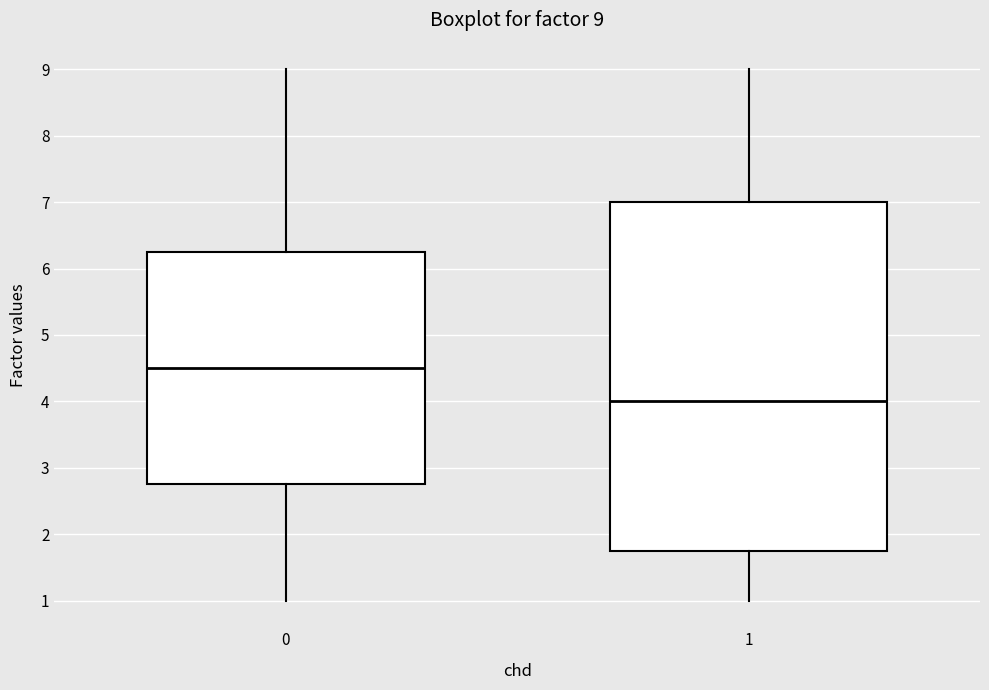

Comparing the boxes themselves (not the whiskers), which one is the tallest?

1